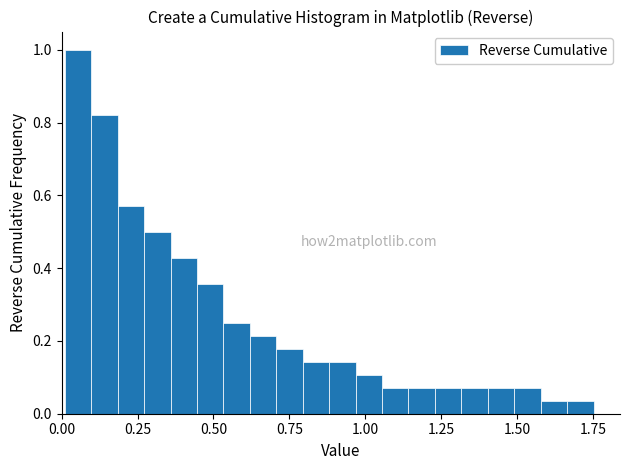

Read against the x-axis, roughly where is the centre of the tallest bar?

0.05